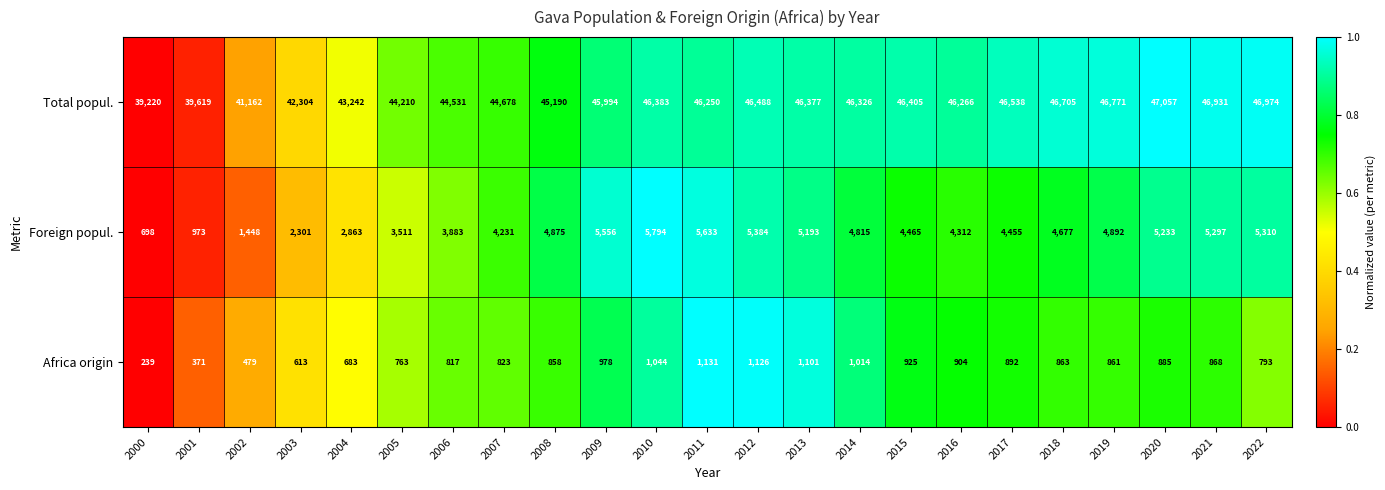

At how many categories does at least one series exceed 11356?

23